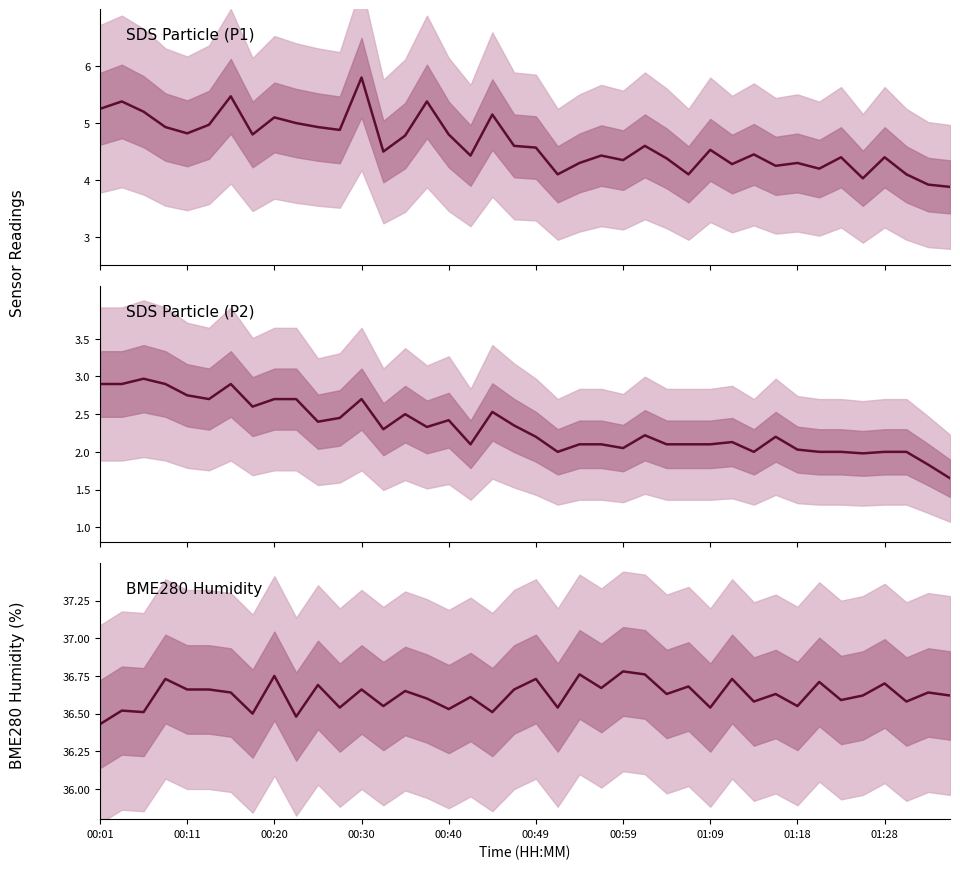

At 01:18, list the series in order from smallest to largest.

SDS_P2, SDS_P1, BME280_humidity